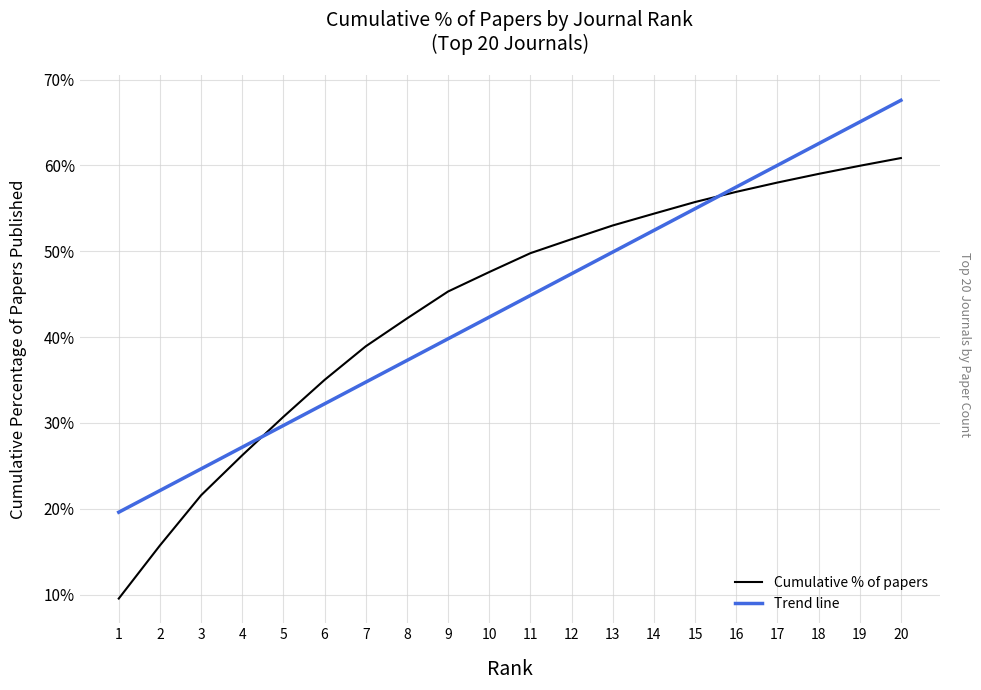

What is the difference between the maximum and second lowest values?

0.5